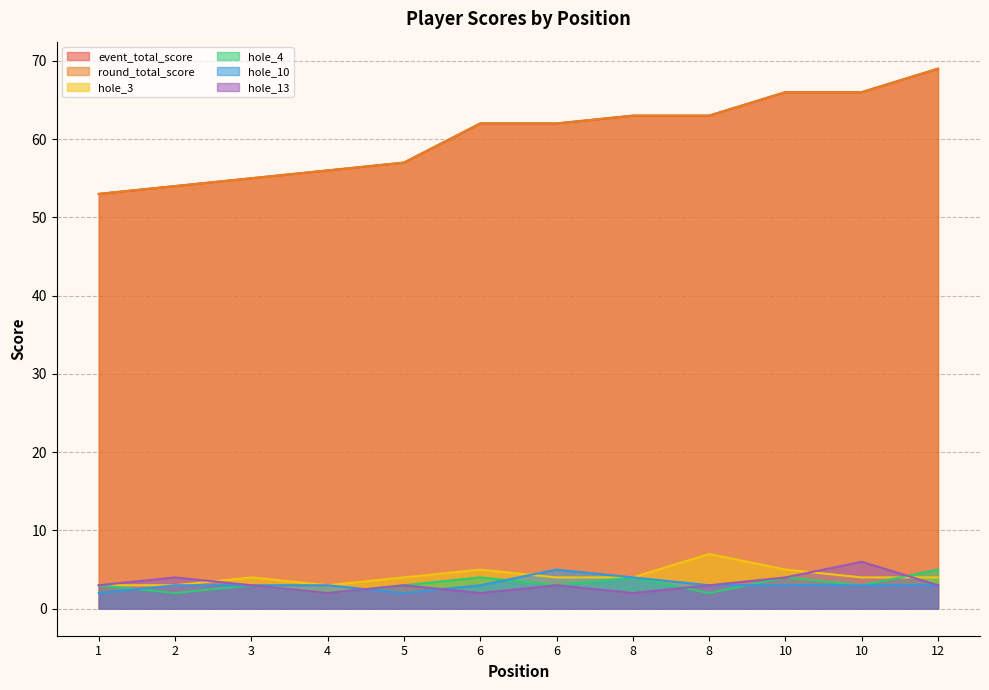

True or false: round_total_score and event_total_score intersect in this chart.

False